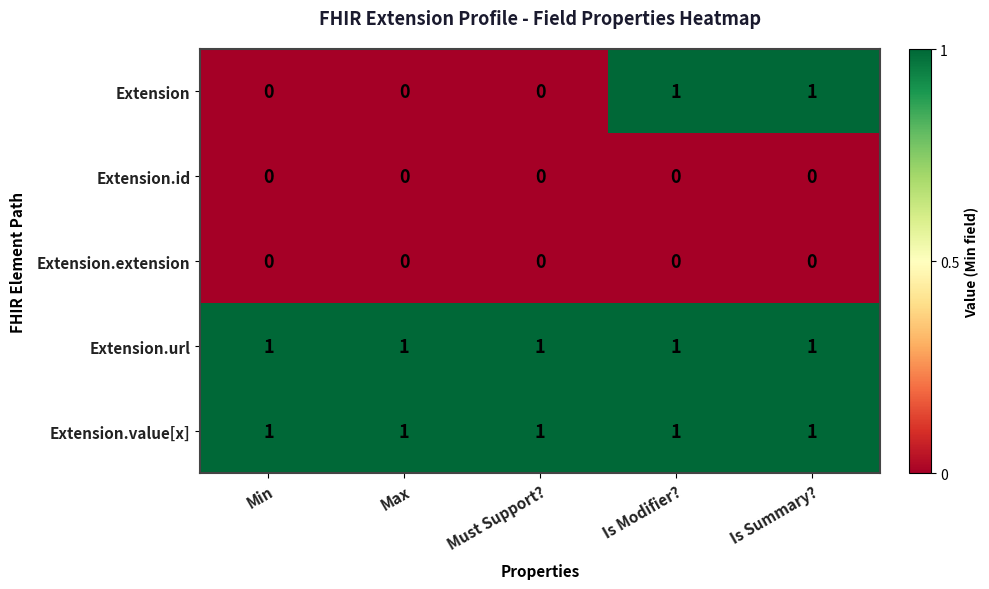

Is the value of Extension.id at Is Modifier? greater than the value of Extension.url at Is Summary??

No